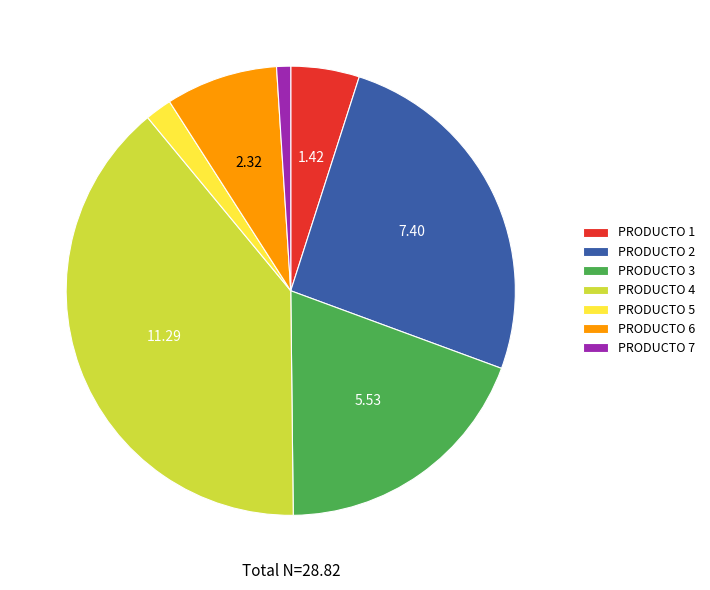

Approximately how many times larger is the value at PRODUCTO 4 compared to PRODUCTO 1?

7.9